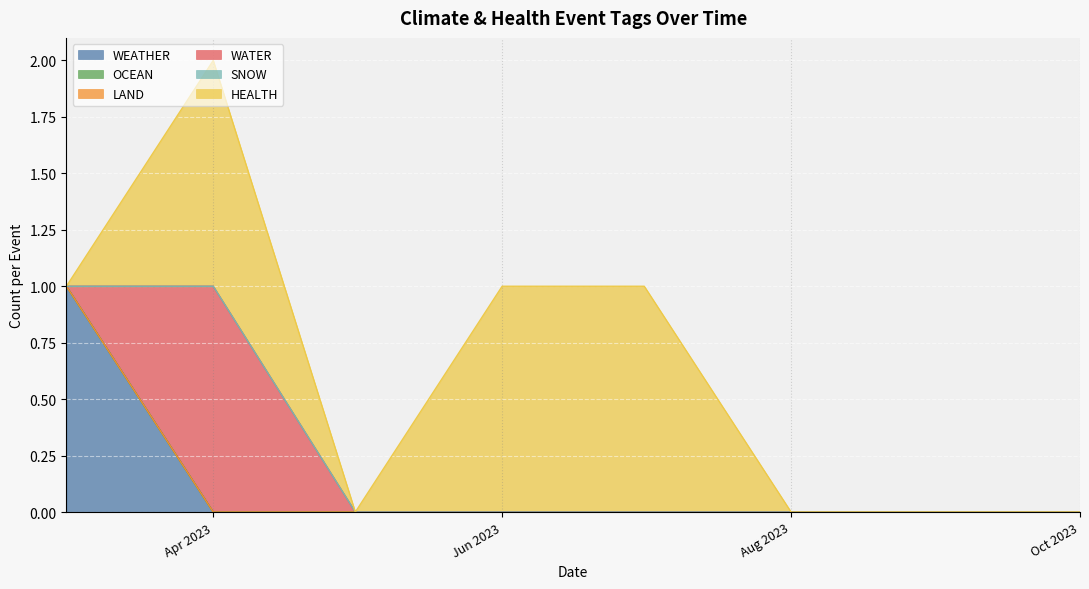

What is the label of the 9th point from the left?

2023-05-31